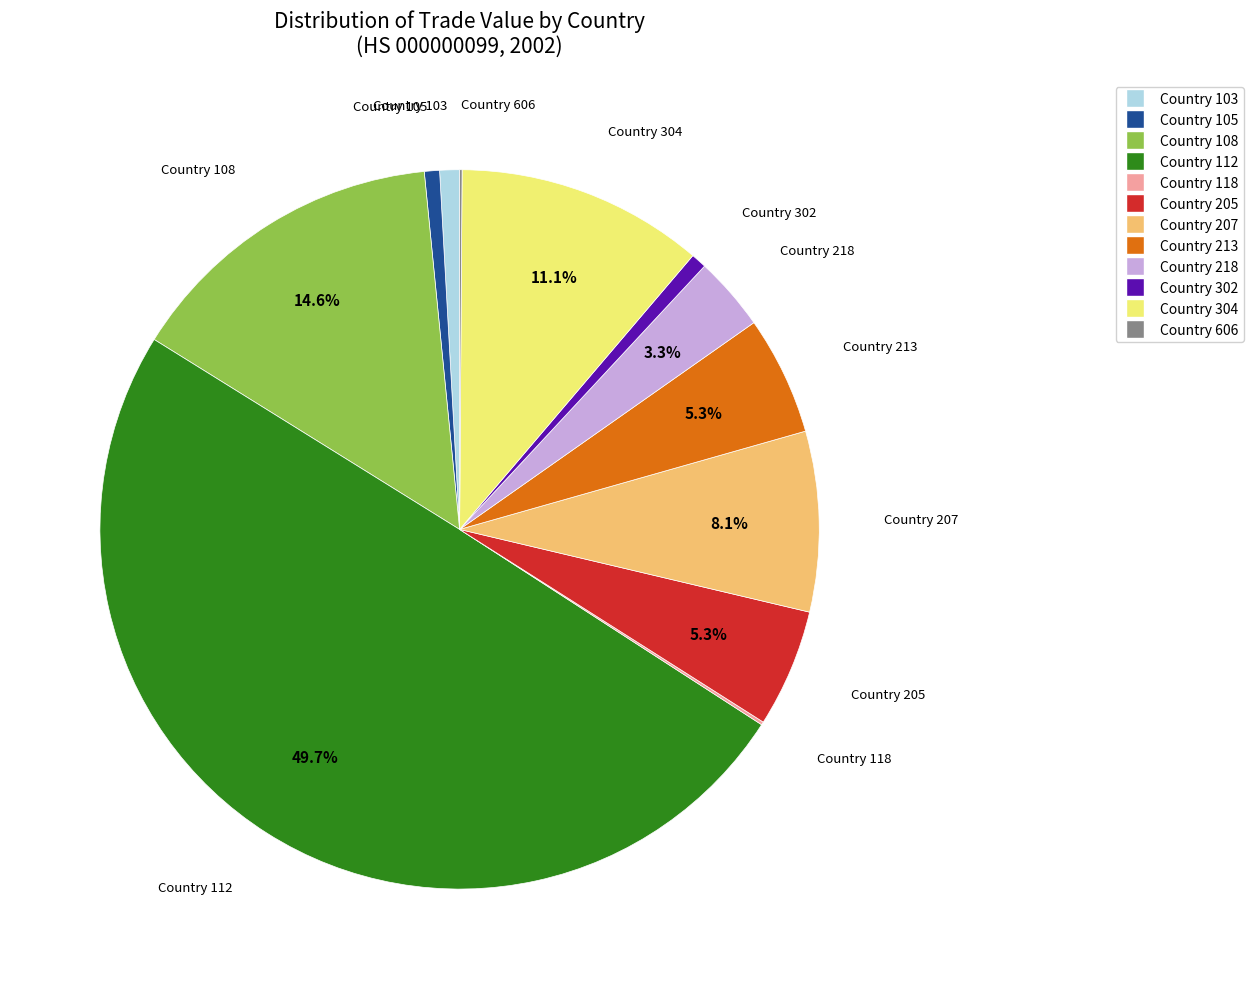

Which category has the smallest portion of the pie?

Unit2_606